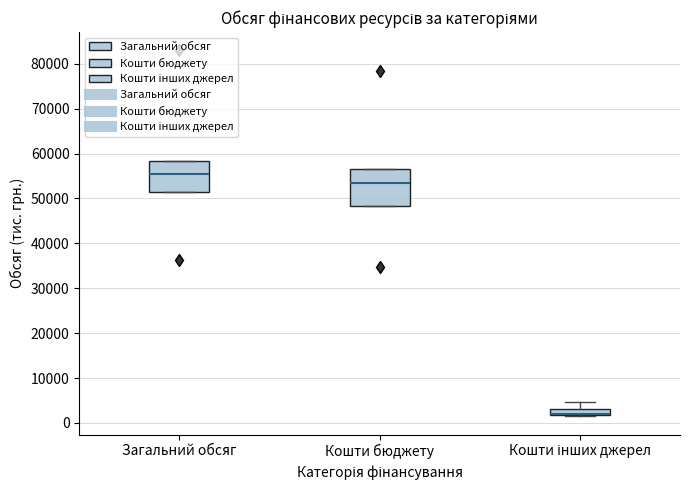

Where does the median line of the box for Кошти бюджету sit on the y-axis? The values are not printed on the chart, so give them approximately, as read against the axis.

54000